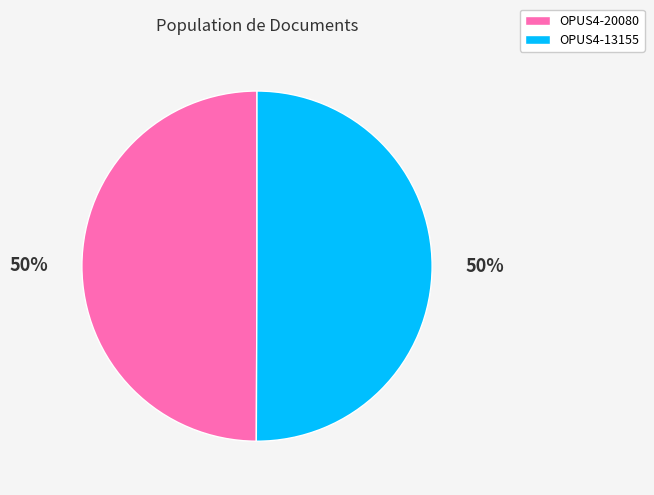

How many segments does this pie chart have?

2